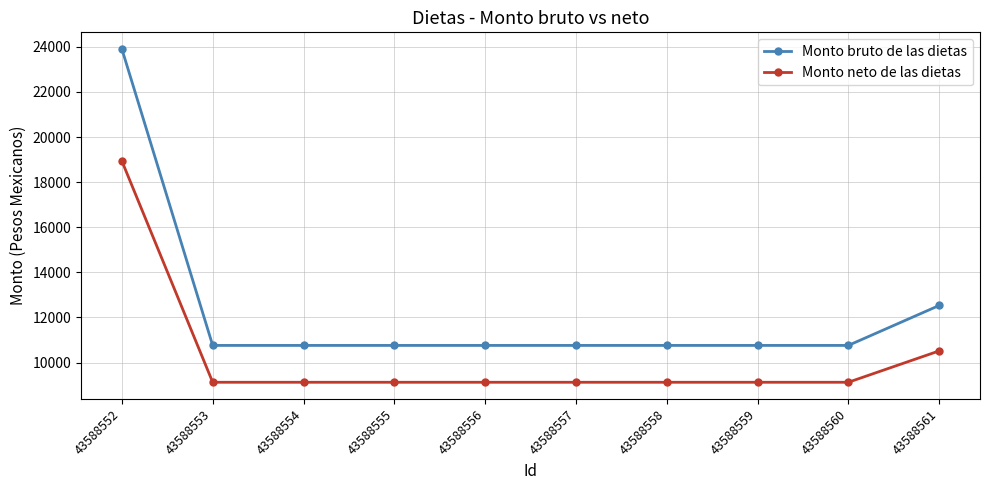

Is it true that Monto neto de las dietas equals 9124.1 at 43588558?

True